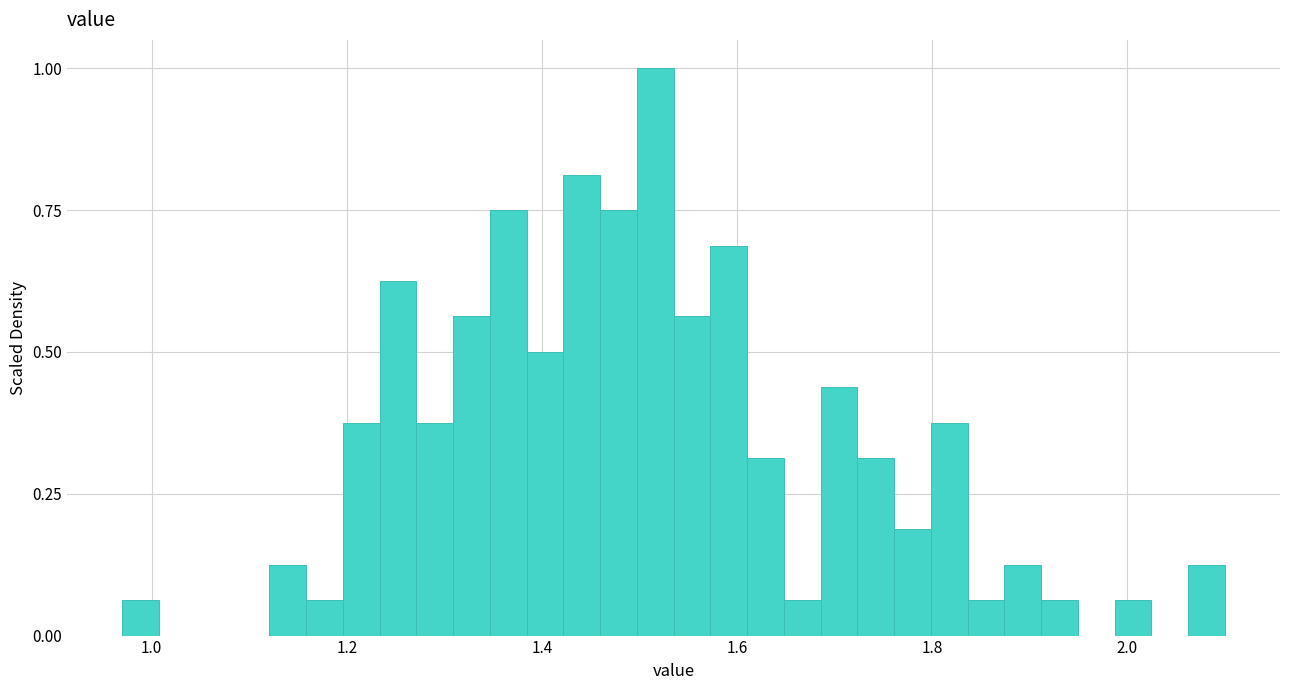

Read against the x-axis, roughly where is the centre of the tallest bar?

1.52